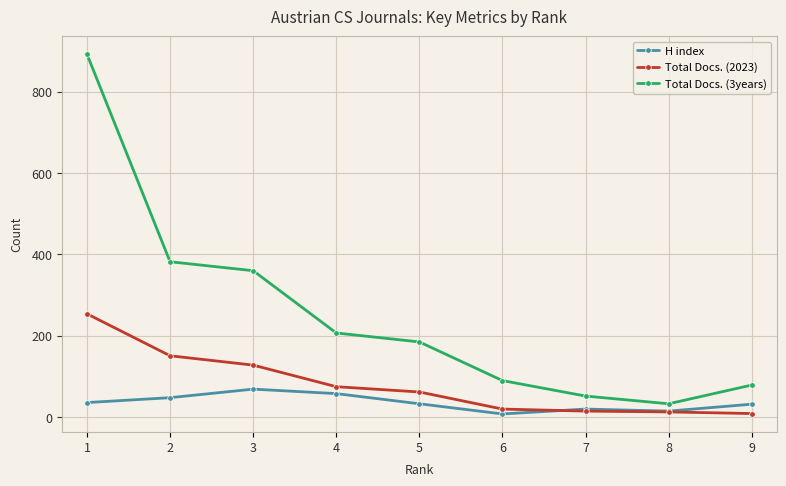

How many values in the Total Docs. (2023) series are below 62?

4